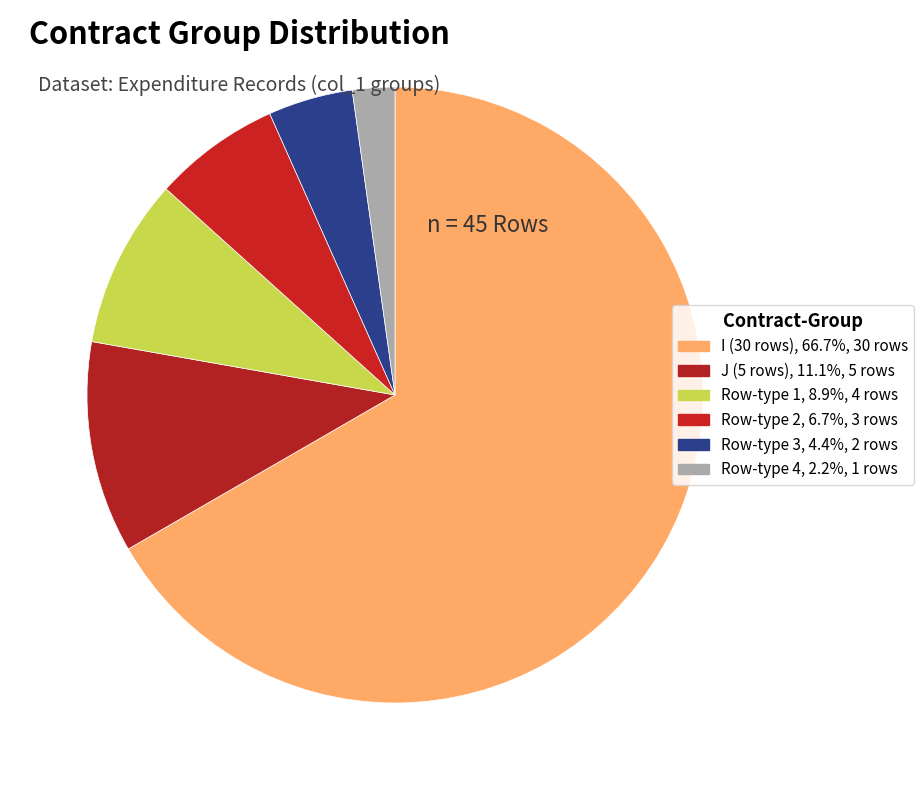

Count the number of slices in the pie.

6